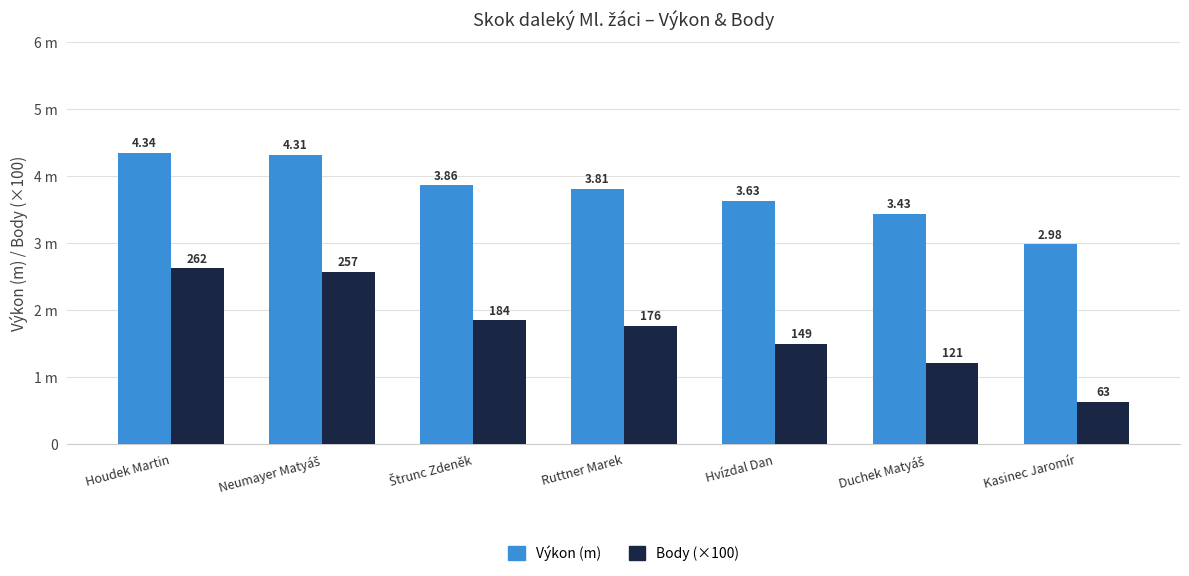

What is the highest value of the Body (×100) series?

2.6